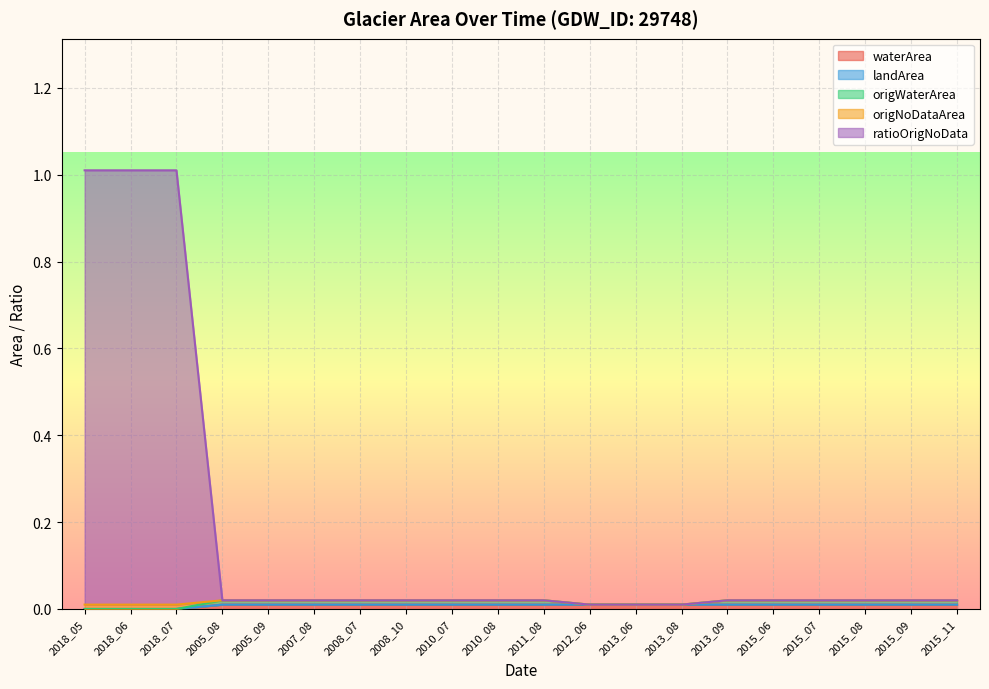

Which series has the largest total across all categories?

ratioOrigNoData